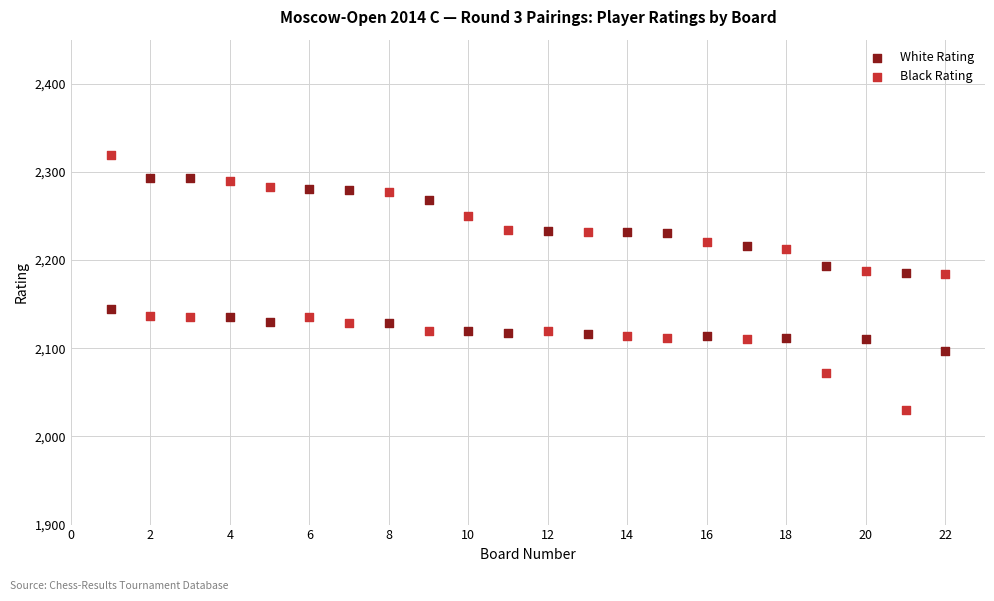

Across all data points, what is the range of X values (max minus min)?

21